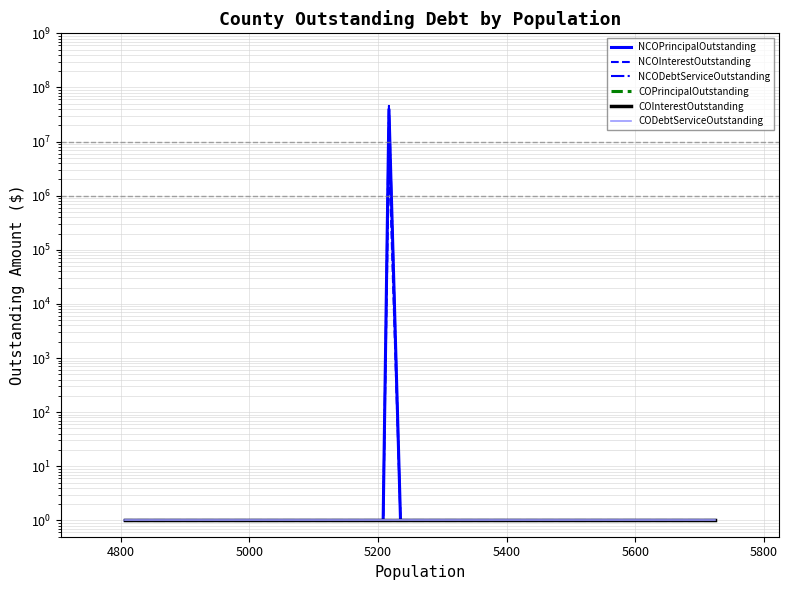

Which series has the largest range (max minus min)?

NCODebtServiceOutstanding